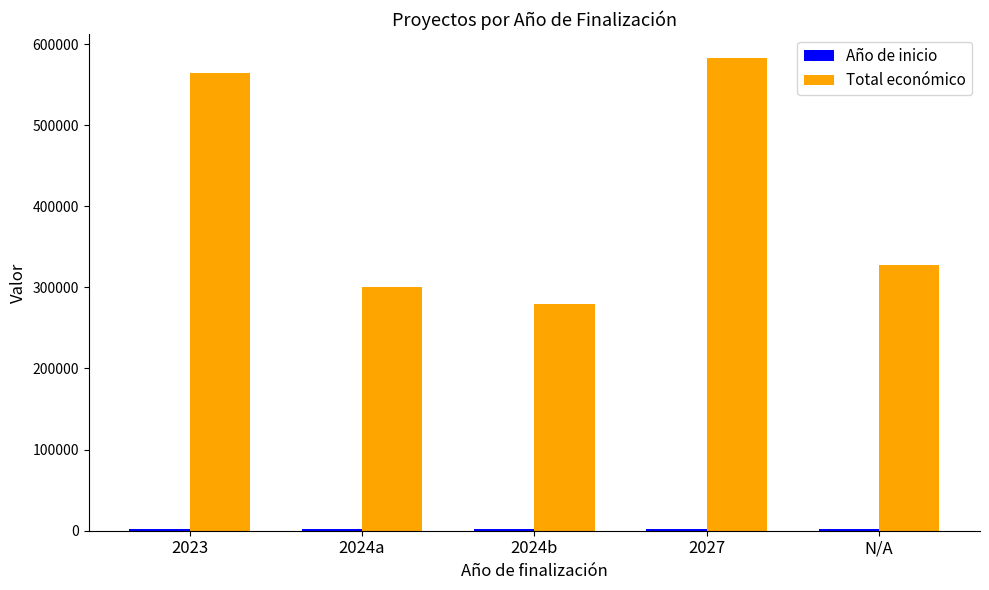

What is the maximum value for Total económico?

583223